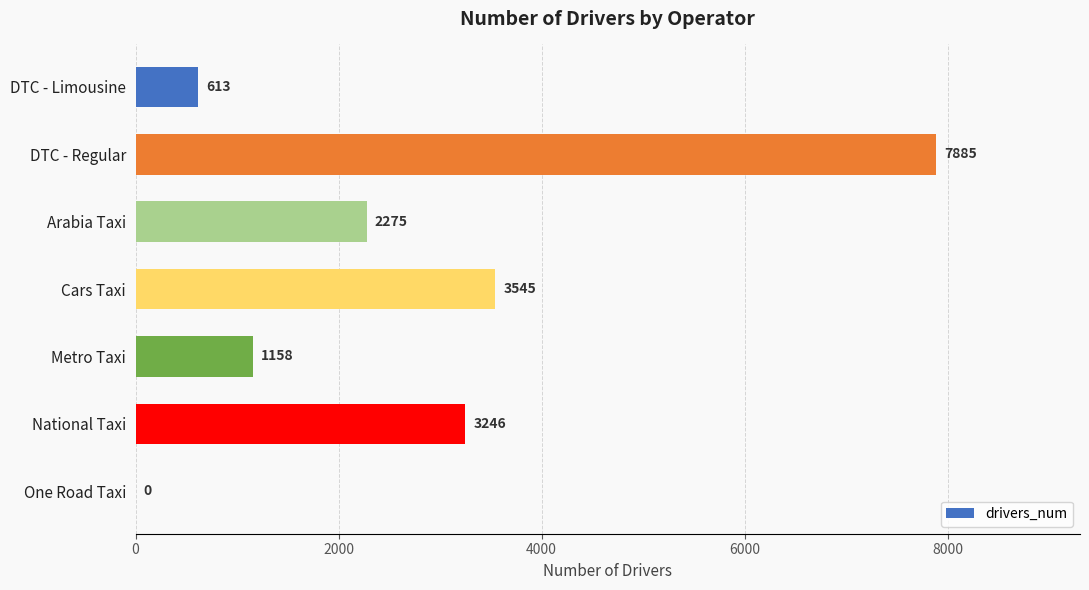

Which has a higher value, One Road Taxi or Arabia Taxi?

Arabia Taxi